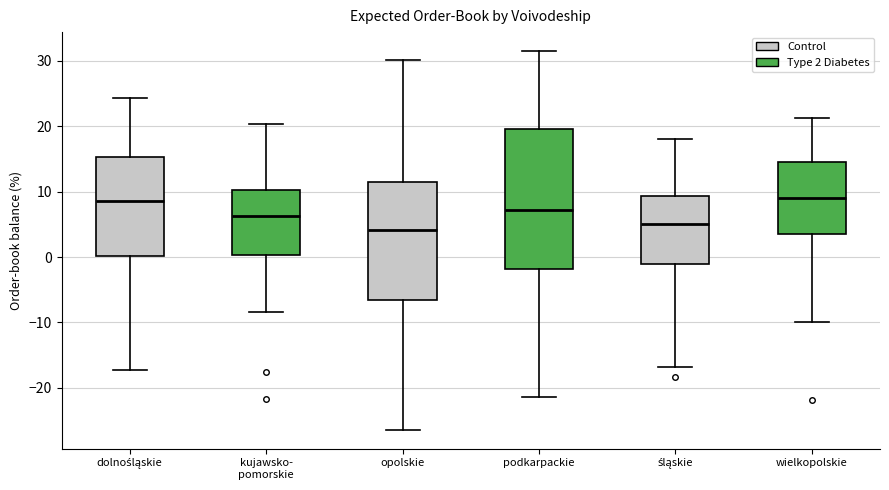

Where does the median line of the box for śląskie sit on the y-axis? The values are not printed on the chart, so give them approximately, as read against the axis.

5